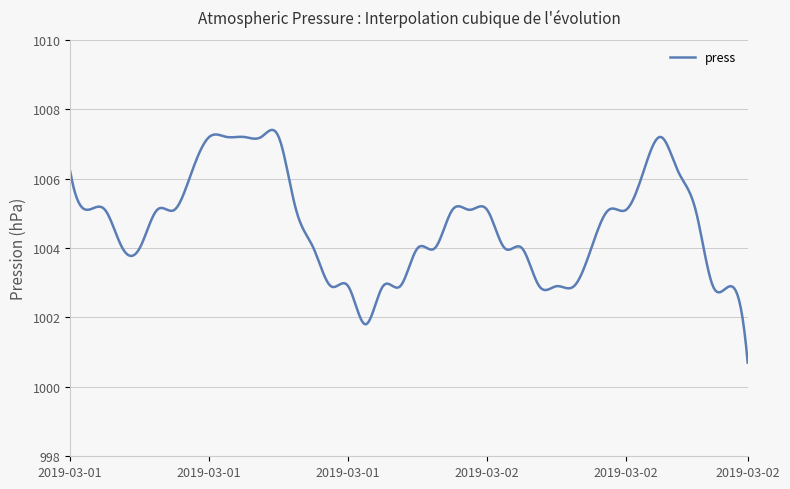

What is the maximum value shown in the chart?

1007.4